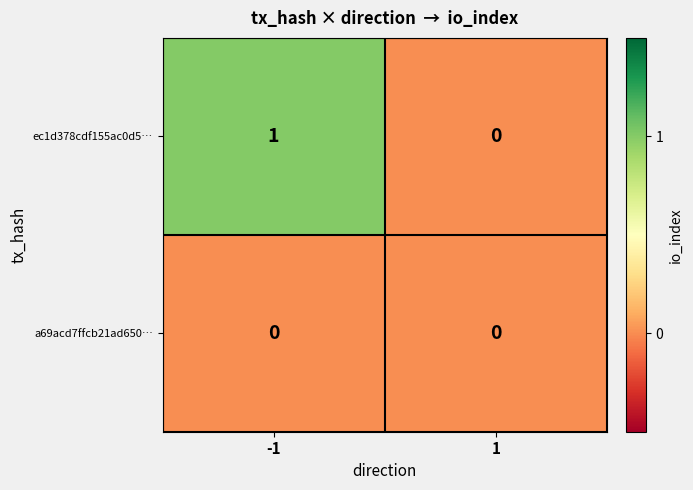

Which series has the largest total across all categories?

ec1d378cdf155ac0d5…